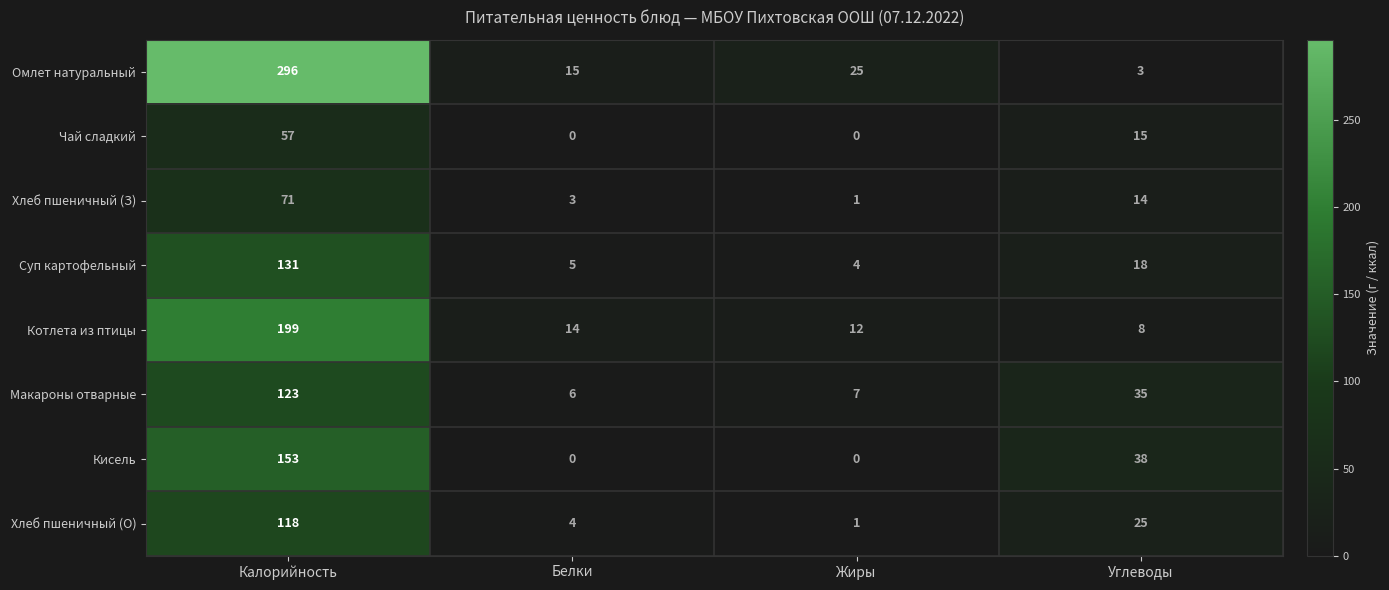

What is the maximum value shown in the chart?

296